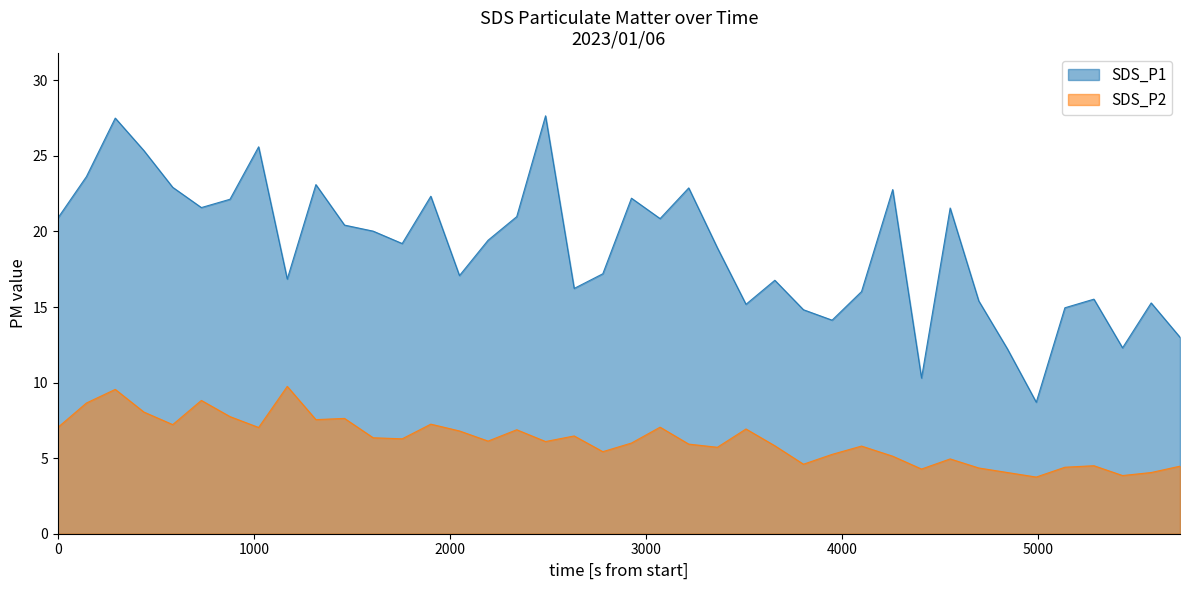

What is the label of the 39th point from the right?

2023/01/06 00:03:37